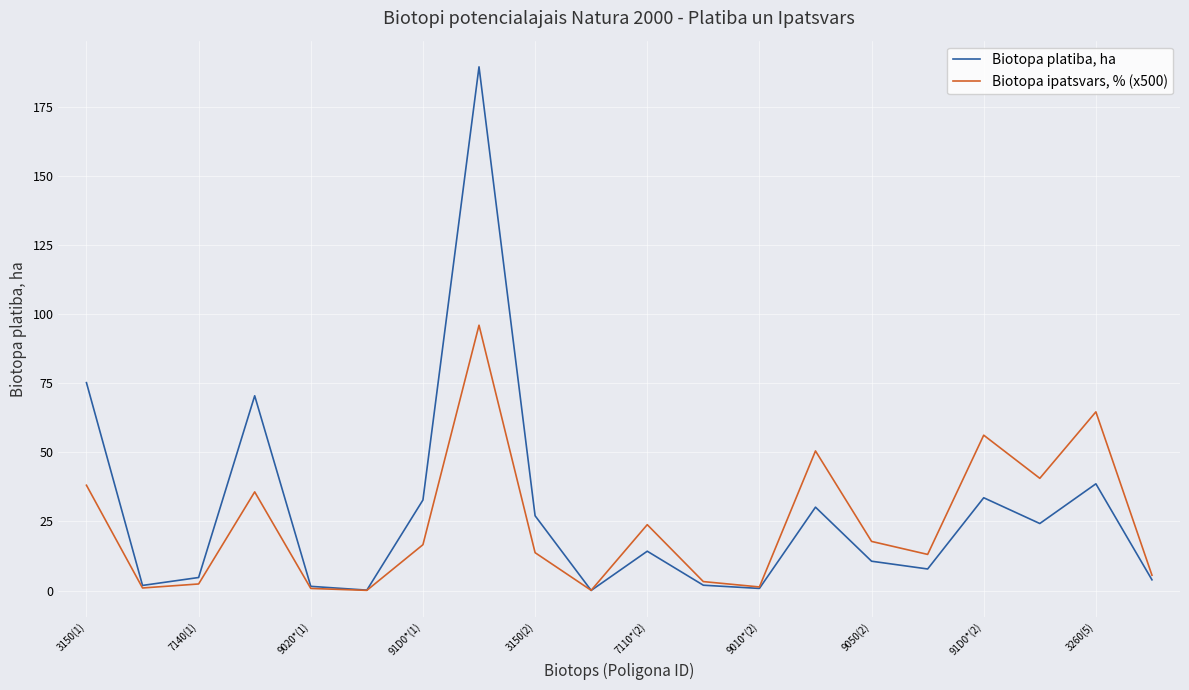

Which series has the largest range (max minus min)?

Biotopa platiba, ha